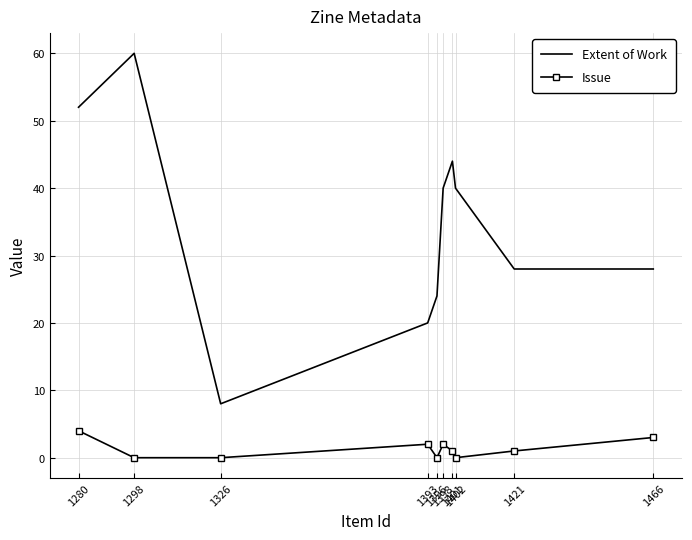

Which series has the largest range (max minus min)?

Extent of Work